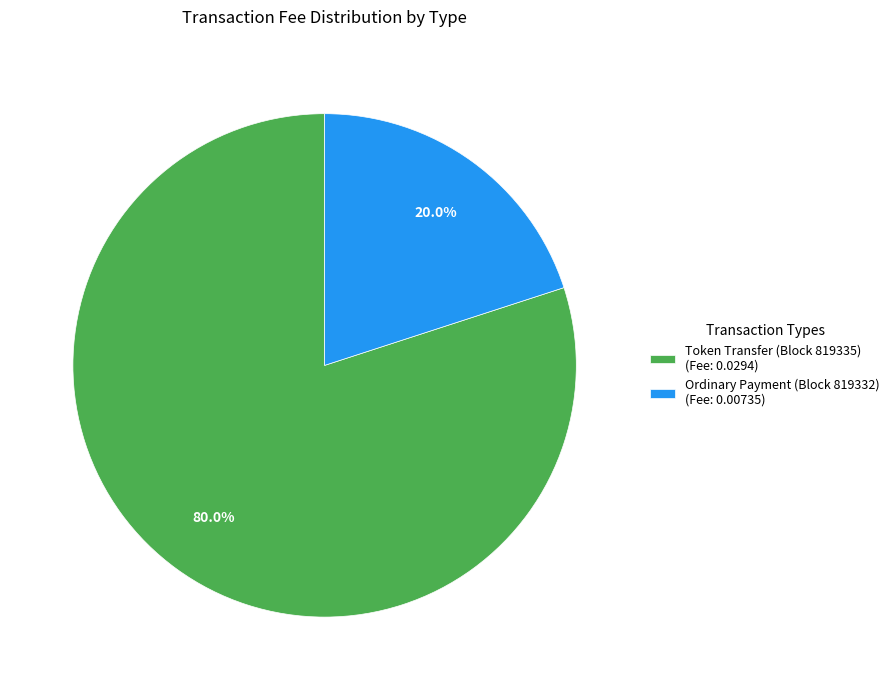

Is there any slice that represents more than half of the pie?

Yes